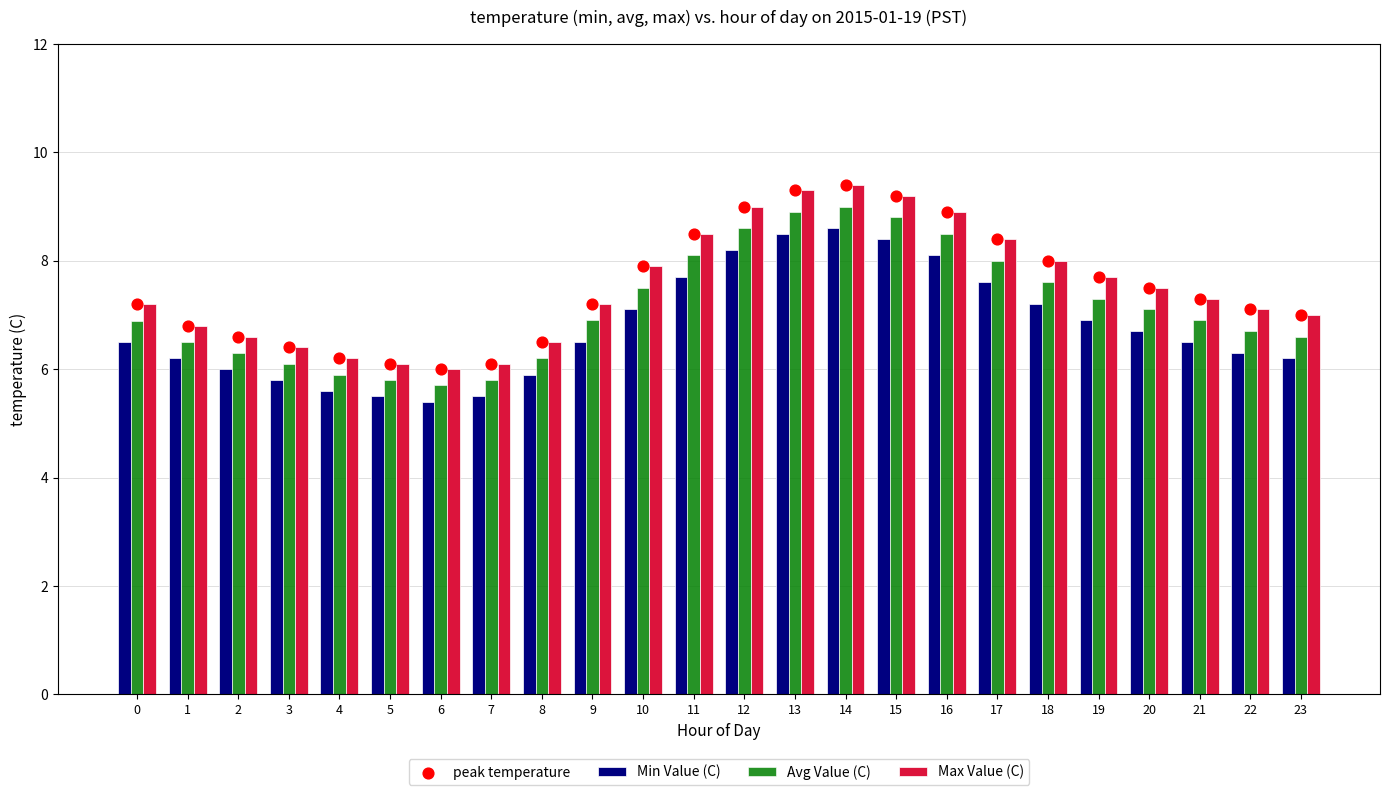

Which series contains the highest Y value?

Max Value (C)